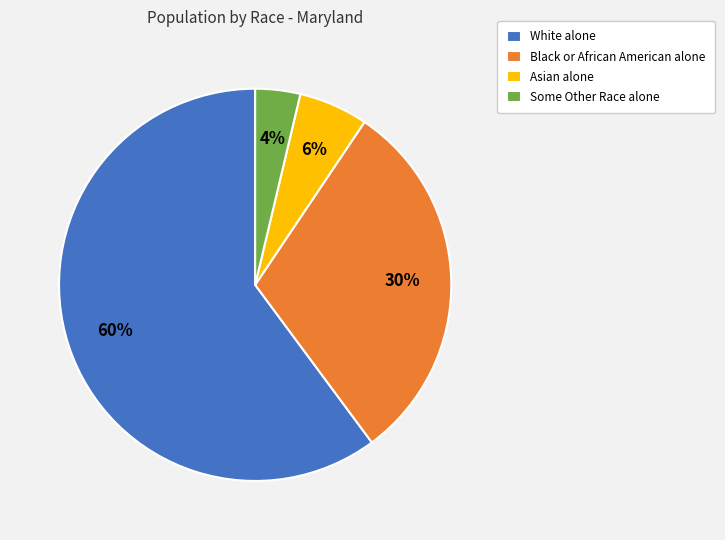

What is the largest slice in the pie chart?

White alone